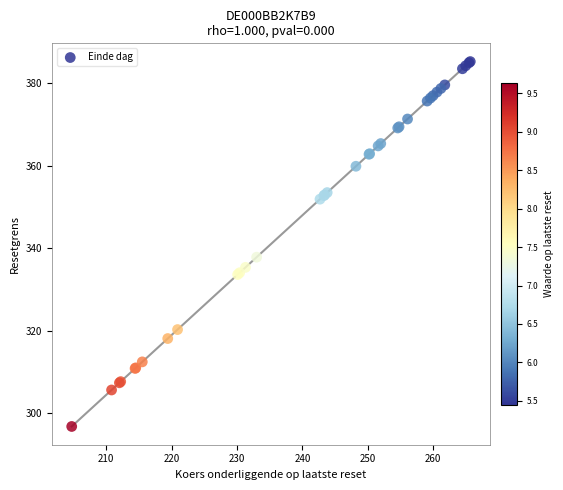

What Y value in the scatter plot is closest to 341?

337.9